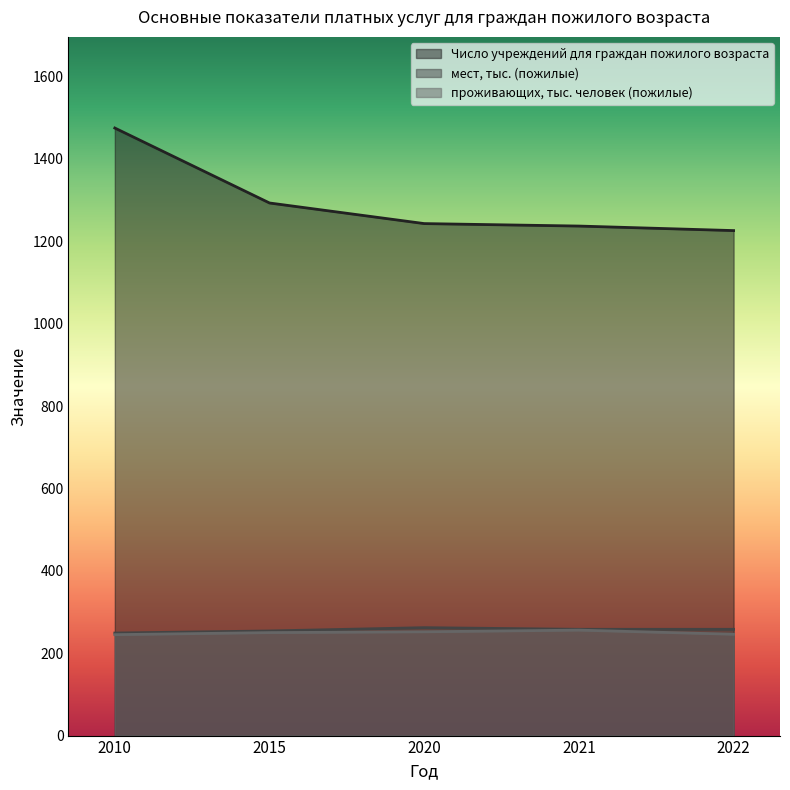

At 2015, list the series in order from largest to smallest.

Число учреждений для граждан пожилого возраста, мест, тыс. (пожилые), проживающих, тыс. человек (пожилые)